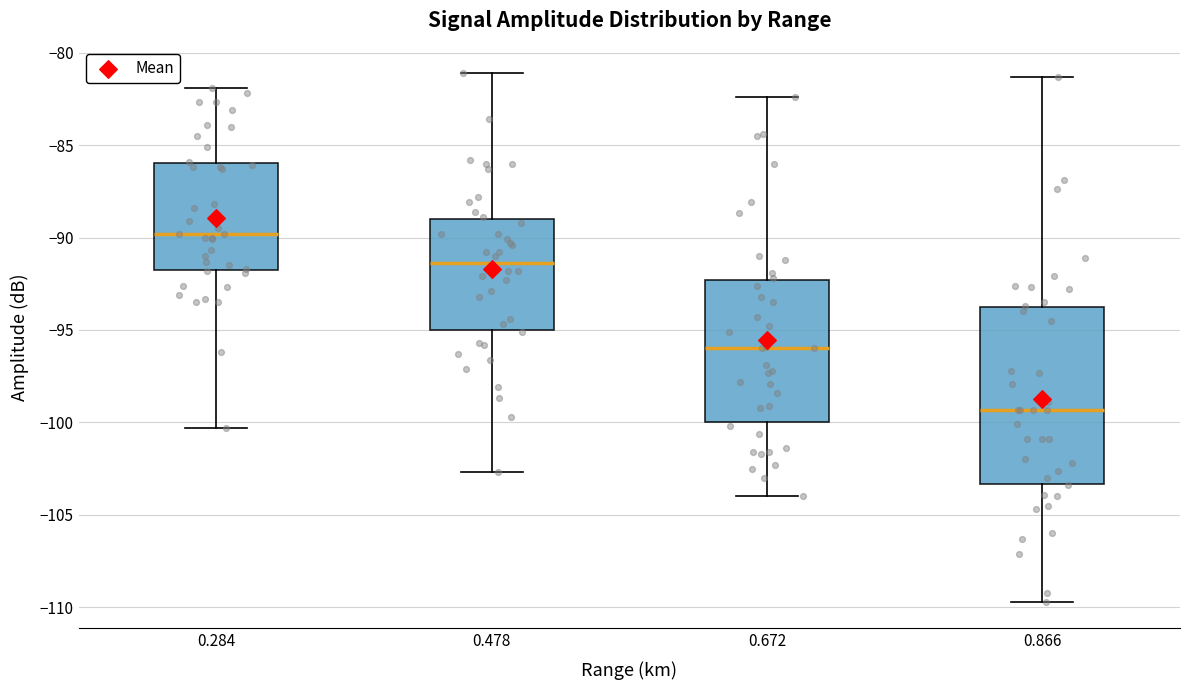

Which box has the lowest median line?

0.866